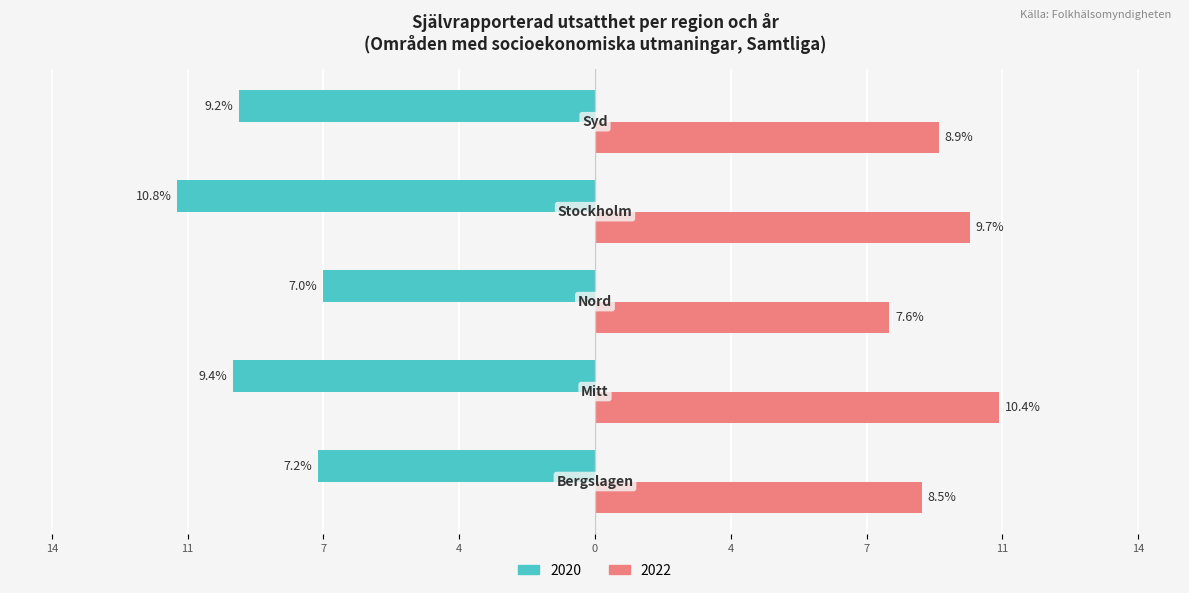

Where does the 2020 series first go above -9?

Bergslagen